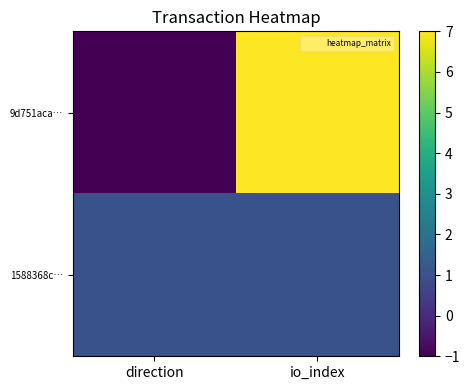

How many data points does each series have?

2